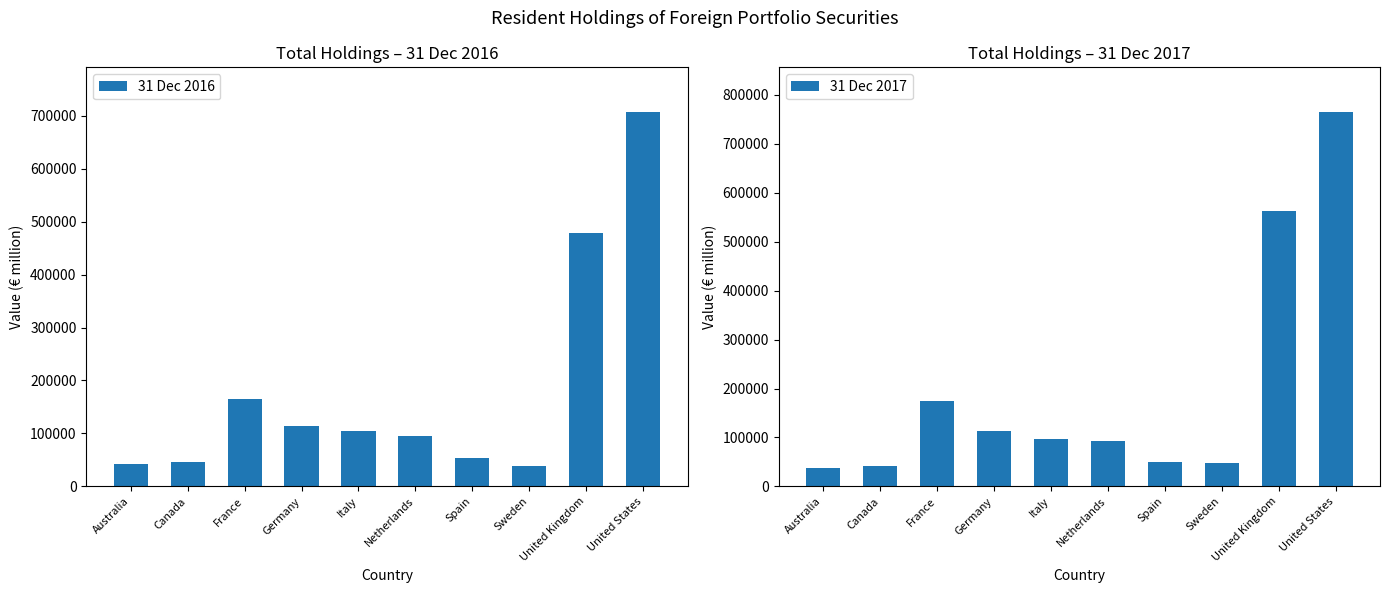

Is it true that 31 Dec 2017 equals 562590 at United Kingdom?

True